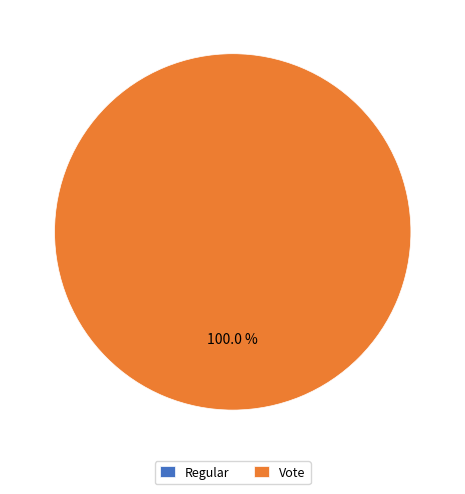

What percentage do Vote and Regular together represent?

100.0%